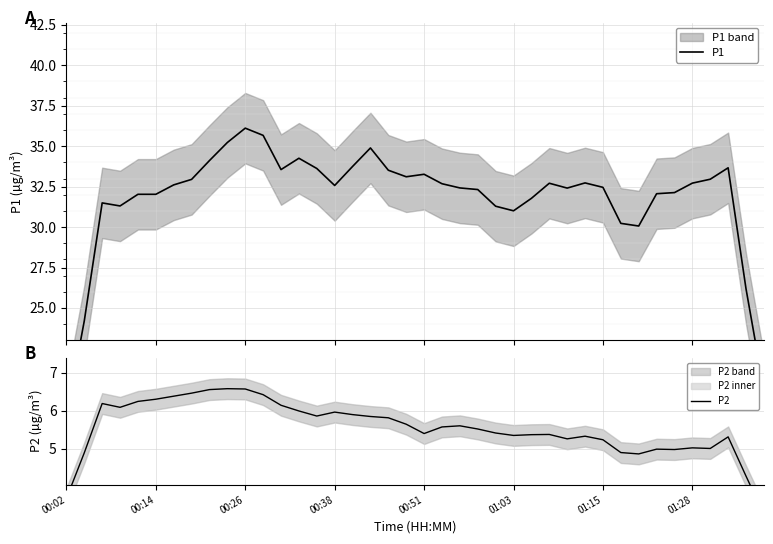

True or false: P1 and P2 intersect in this chart.

False